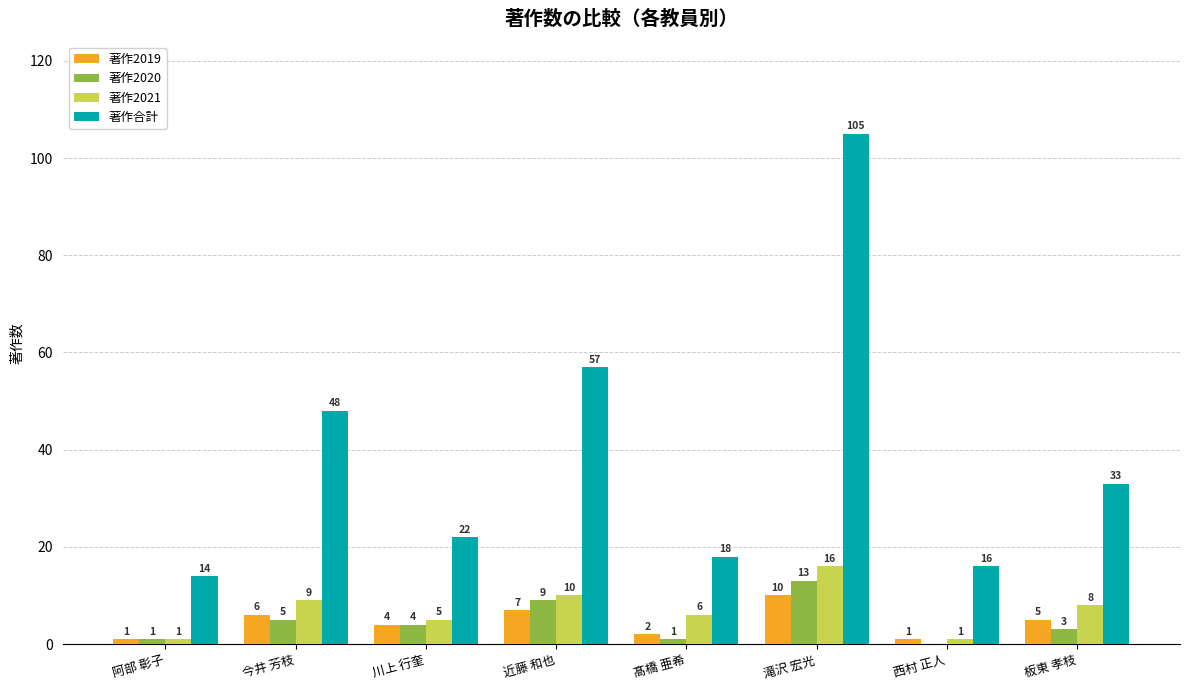

Is the value of 著作2019 at 阿部 彰子 greater than the value of 著作合計 at 滝沢 宏光?

No